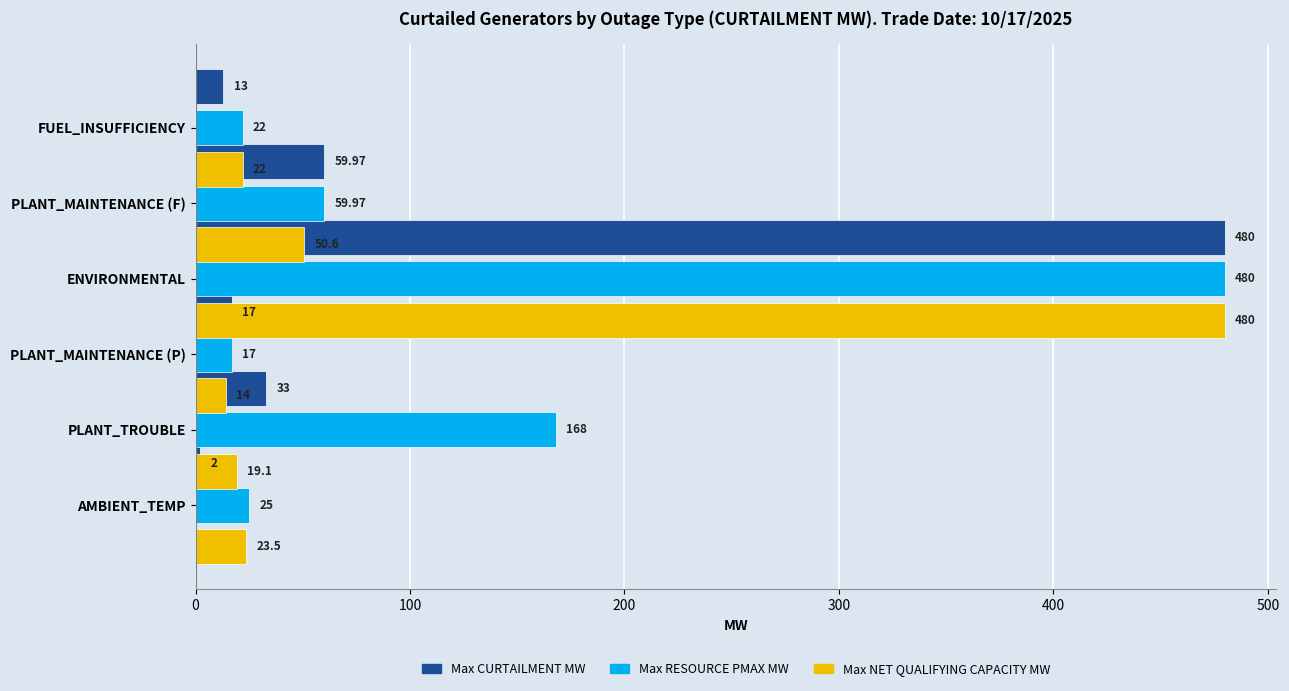

What are all the series names shown in the legend?

Max CURTAILMENT MW, Max RESOURCE PMAX MW, Max NET QUALIFYING CAPACITY MW